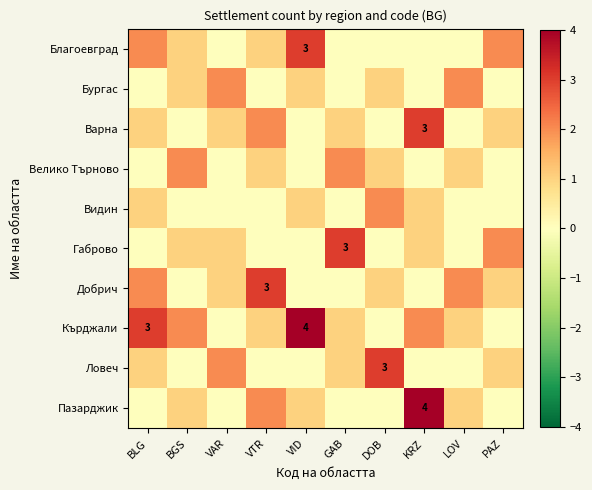

What is the total value across all series at DOB?

8